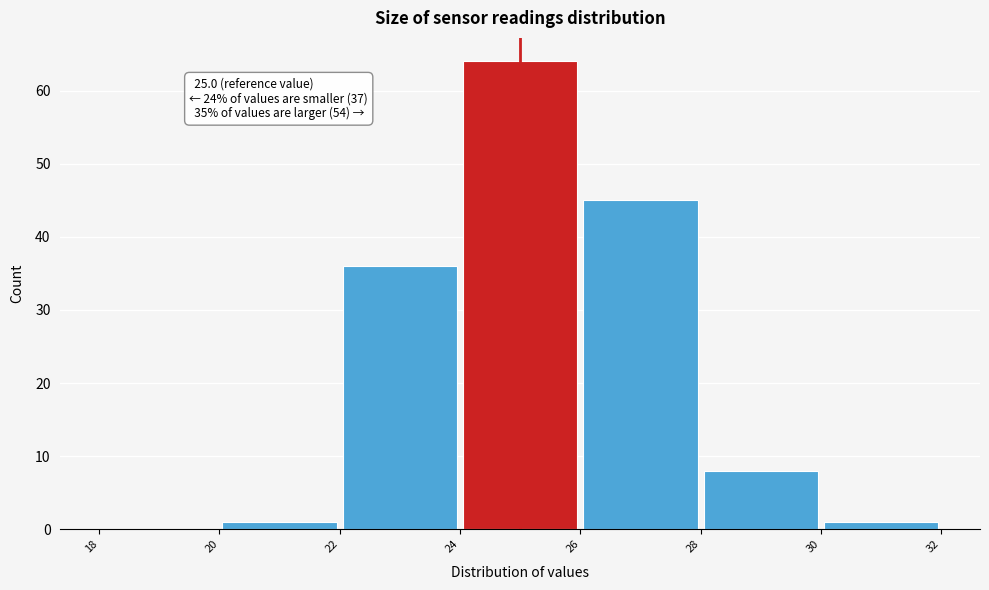

Over which range of the x-axis is the bar tallest?

24 to 26